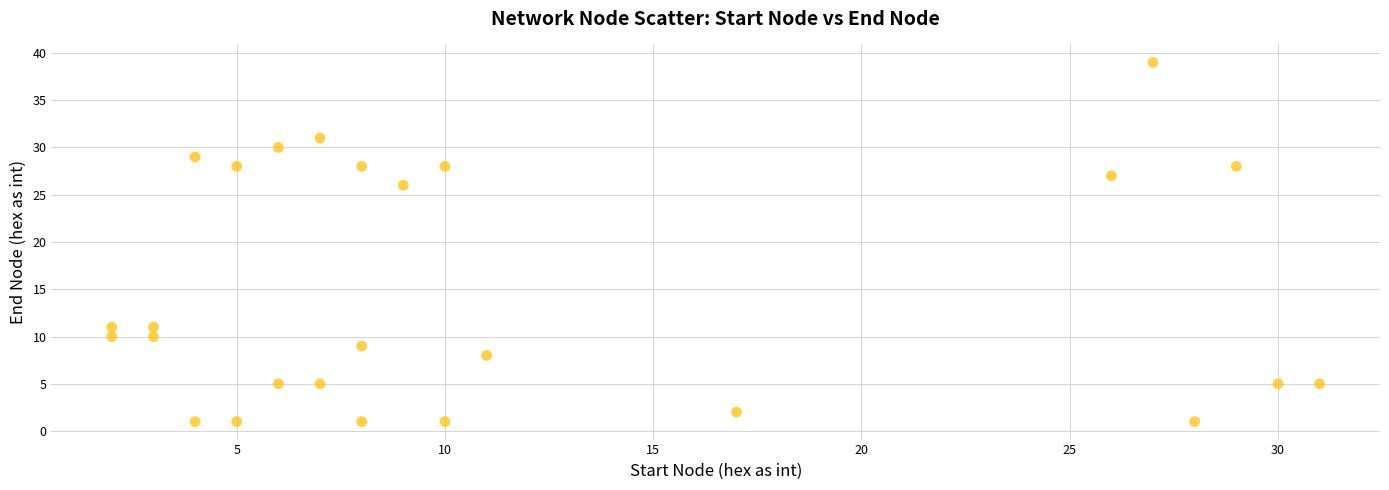

What Y value in the scatter plot is closest to 20?

26